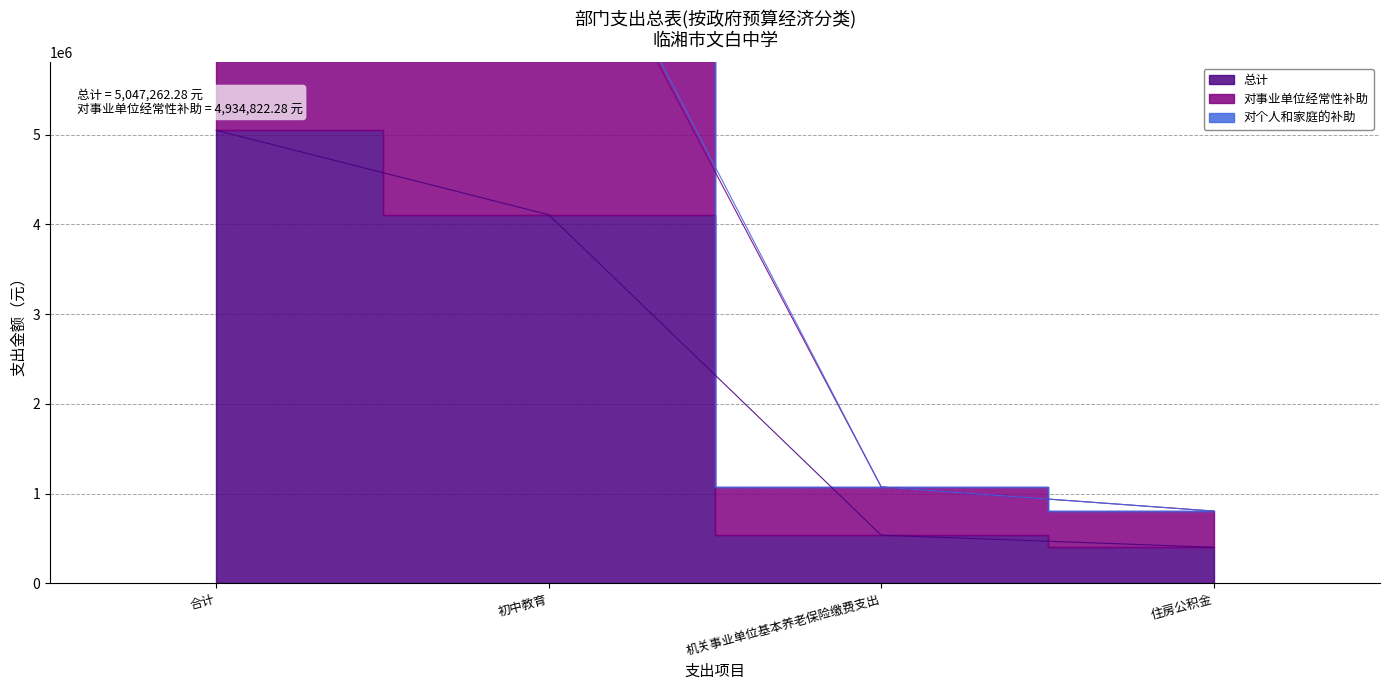

Reading left to right, list all the values displayed in this chart.

总计: 5047262.3	4107369.5	537081.6	402811.2
对事业单位经常性补助: 9982084.6	8102299.0	1074163.2	805622.4
对个人和家庭的补助: 10094524.6	8214739.0	1074163.2	805622.4